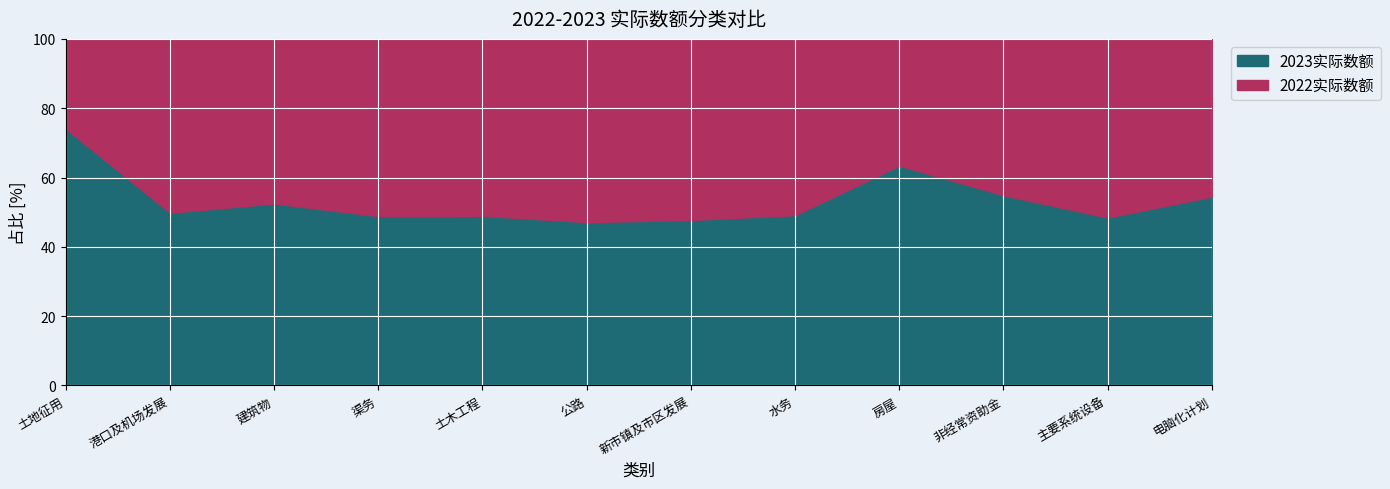

Which series has the largest total across all categories?

2023实际数额